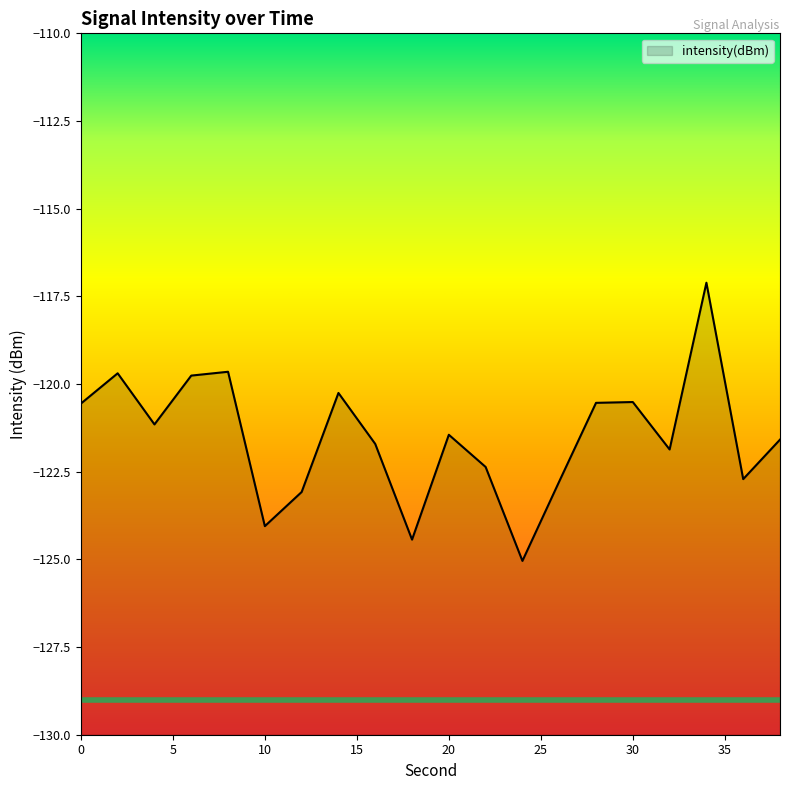

How many lines are shown in the chart?

1